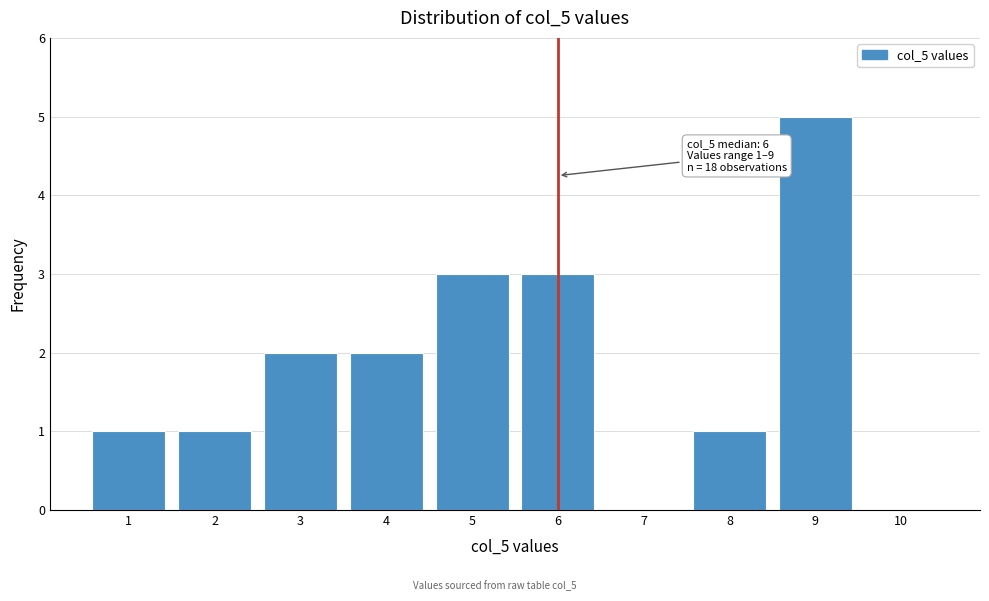

Reading left to right, what are all the values shown in this chart?

1=1	2=1	3=2	4=2	5=3	6=3	7=0	8=1	9=5	10=0